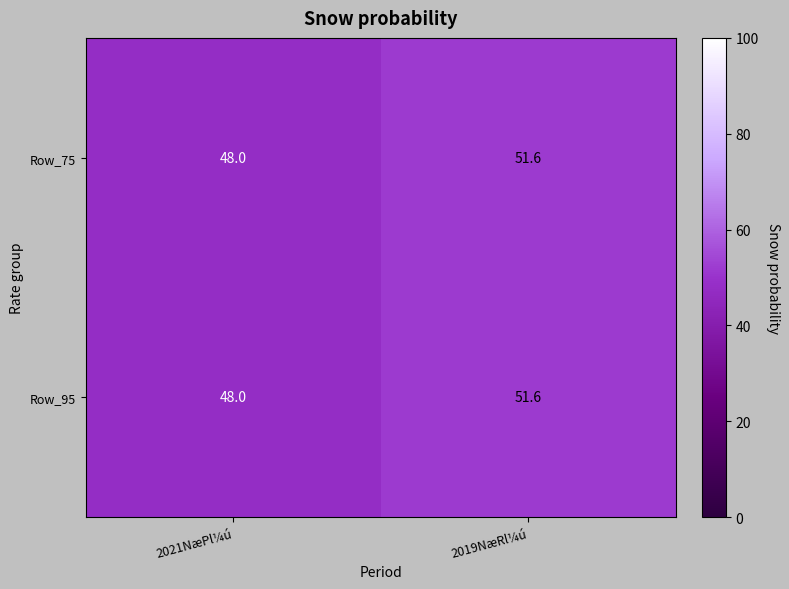

What is the total value across all series at 2021NæPl¼ú?

96.0